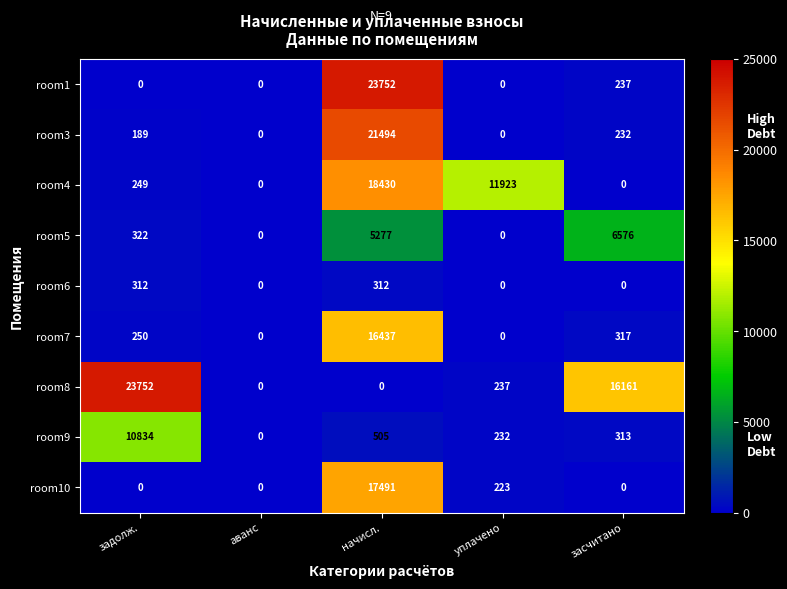

What is the difference between the highest and lowest values at уплачено?

11923